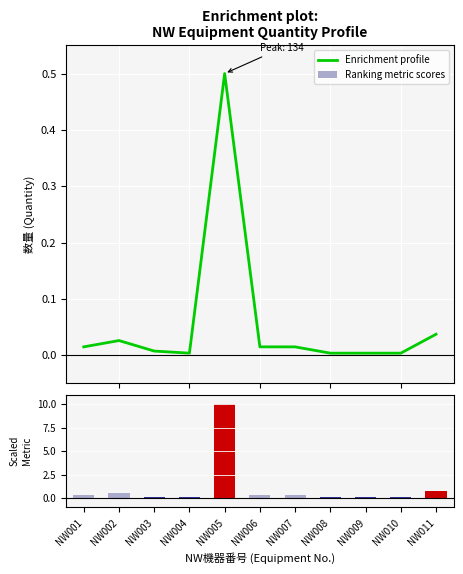

Which series has the largest total across all categories?

Ranking metric scores